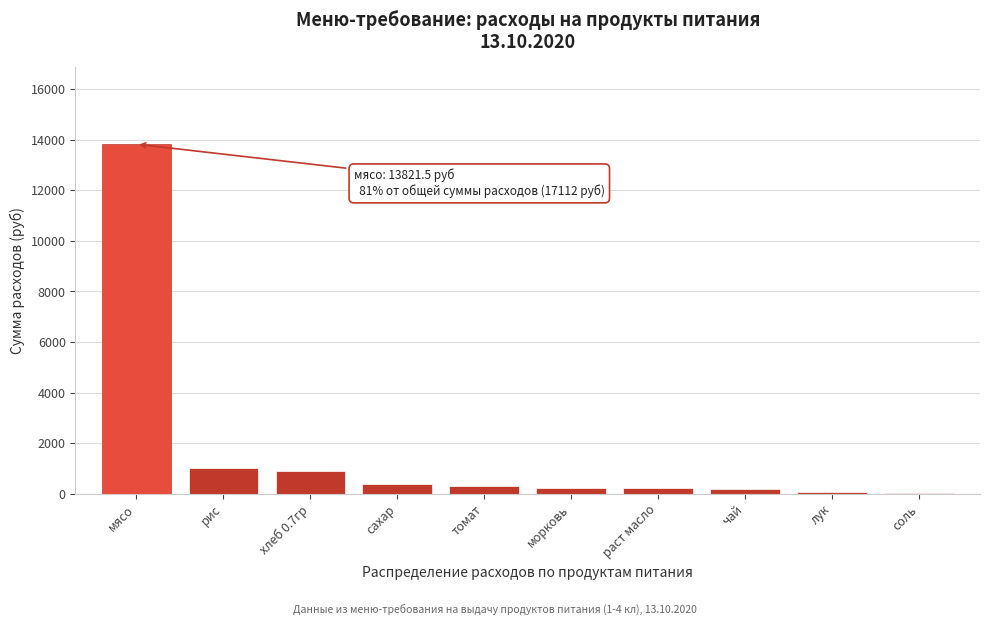

The value at сахар is 394.9. True or false?

True